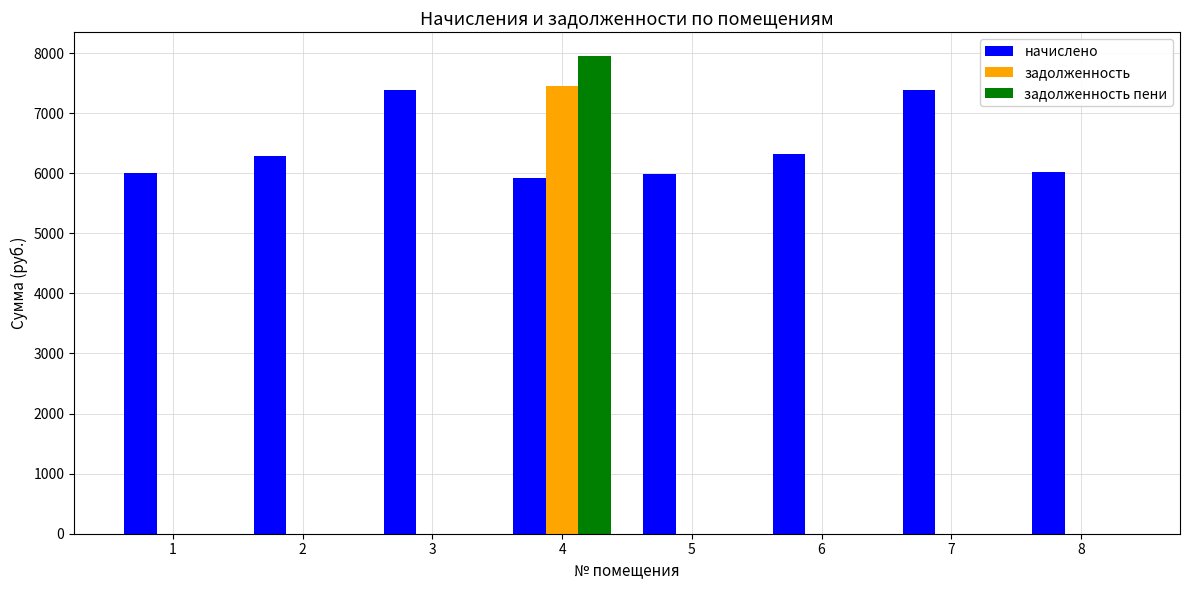

Which category has the highest value across all series?

4